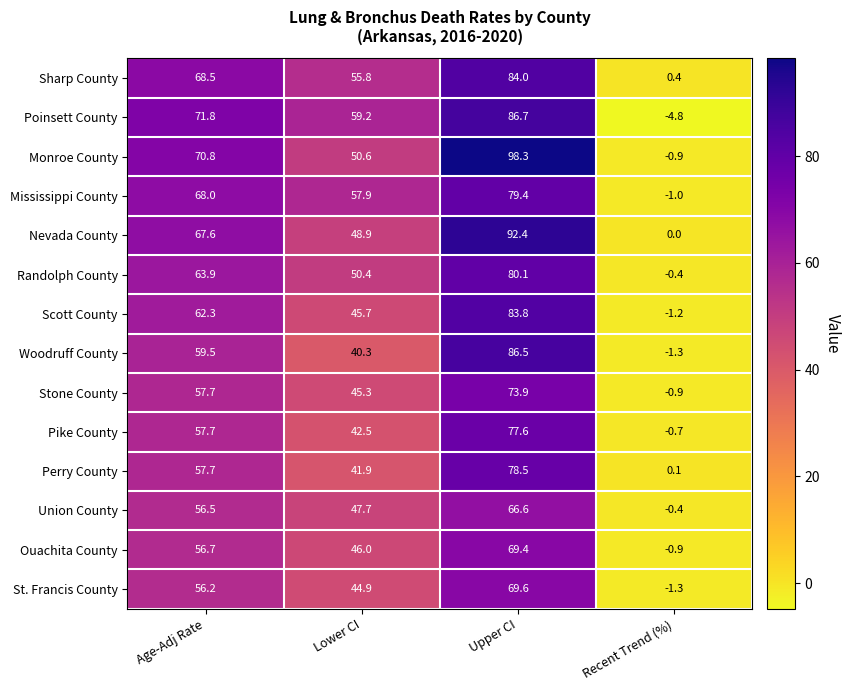

At how many categories does at least one series exceed 0?

4